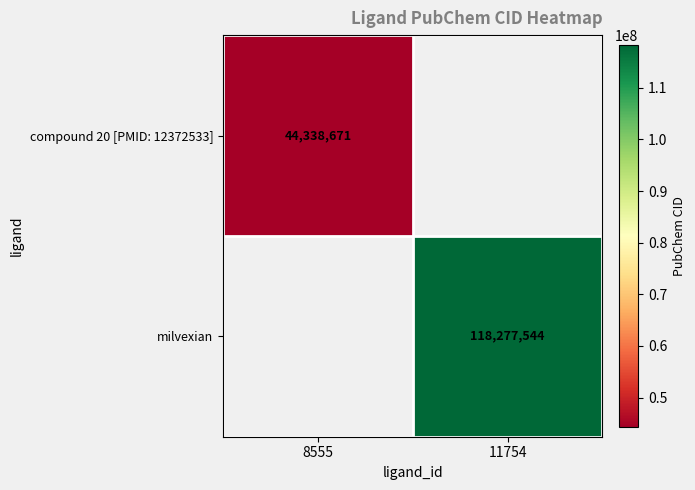

True or false: milvexian has a value of 188010557.7 at 11754.

False